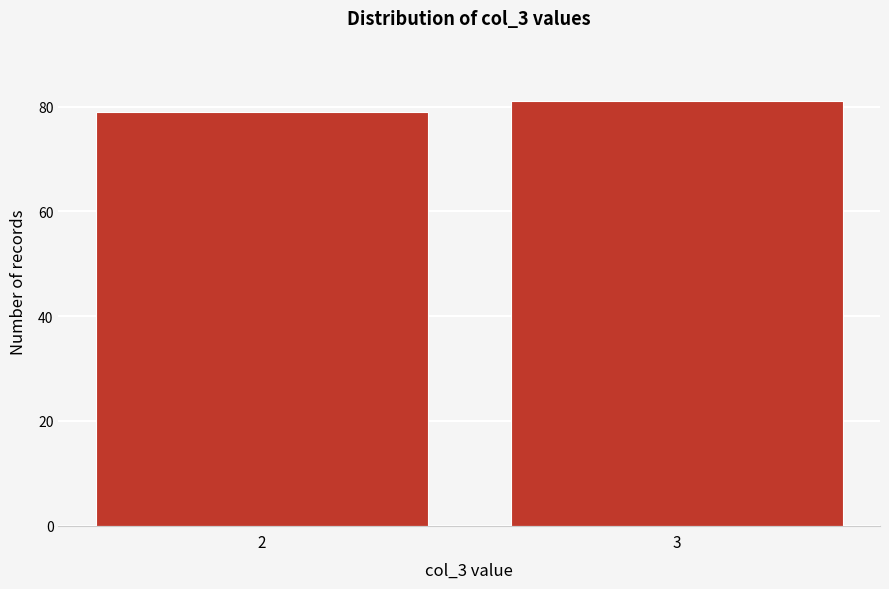

Reading left to right, transcribe all the data shown in this chart.

79	81